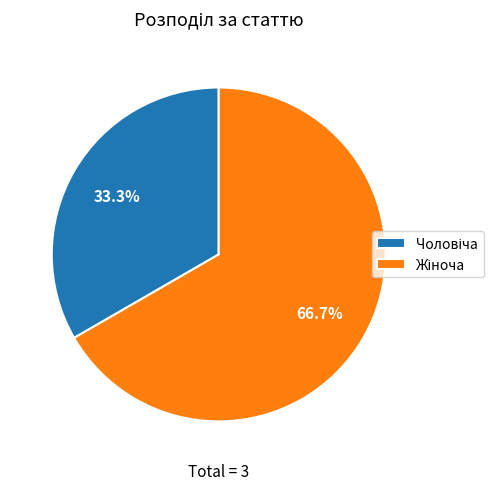

Does any single category account for the majority?

Yes